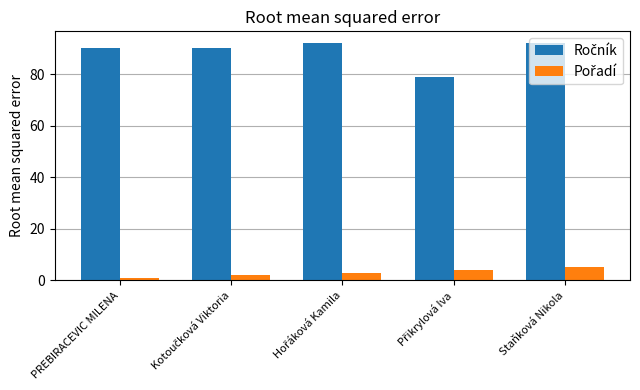

What is the difference between the highest and lowest values at Staňková Nikola?

87